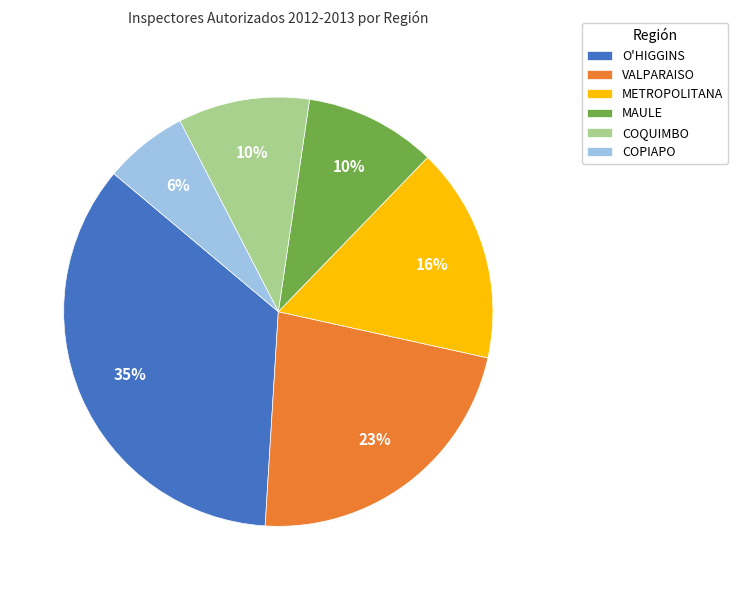

True or false: COQUIMBO accounts for 10% of the total.

True